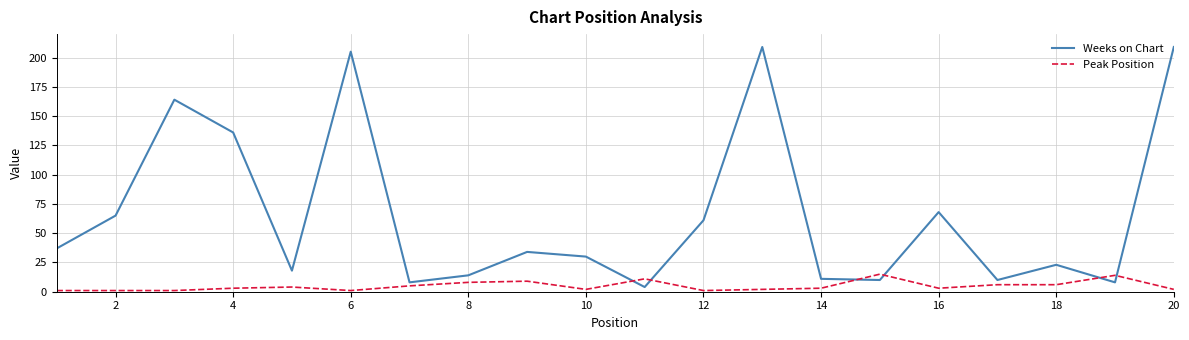

What is the difference between the second highest and minimum values in the Weeks on Chart series?

205